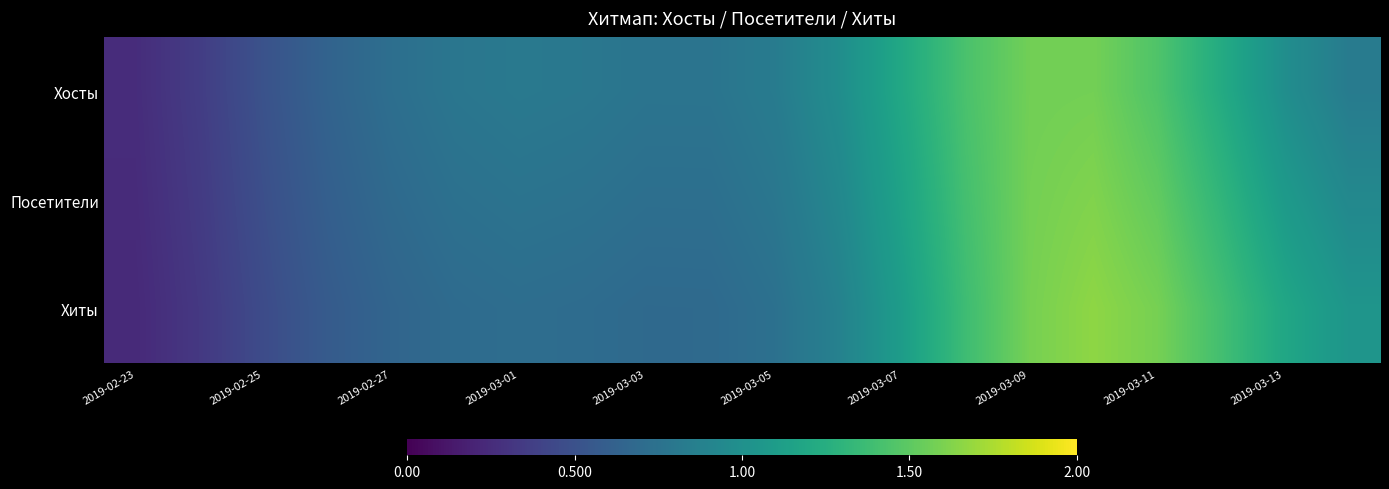

Reading right to left, transcribe all the data shown in this chart.

Хосты: 0.8	1.0	1.2	1.5	1.6	1.6	1.4	1.2	1.0	0.8	0.8	0.8	0.8	0.8	0.8	0.7	0.6	0.5	0.4	0.3
Посетители: 0.9	1.1	1.3	1.5	1.6	1.6	1.4	1.2	0.9	0.8	0.7	0.7	0.8	0.8	0.7	0.7	0.6	0.5	0.3	0.2
Хиты: 1.0	1.2	1.4	1.6	1.7	1.6	1.4	1.1	0.9	0.7	0.7	0.7	0.7	0.7	0.7	0.7	0.6	0.5	0.3	0.2